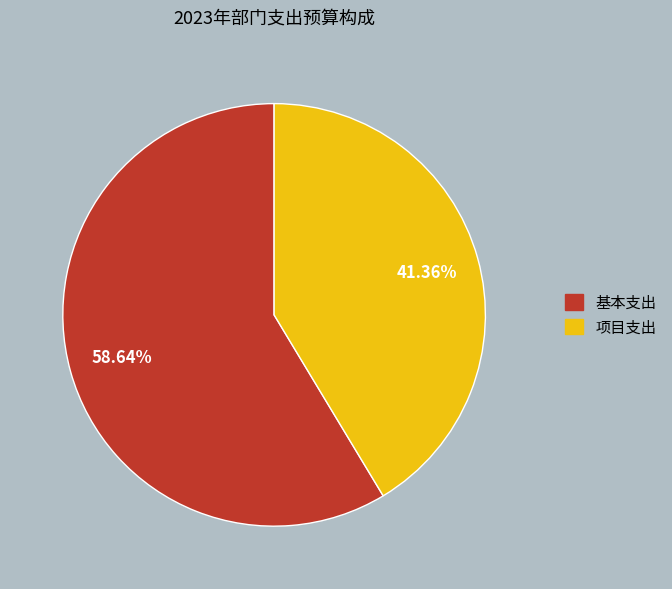

Is there a majority slice in this chart?

Yes